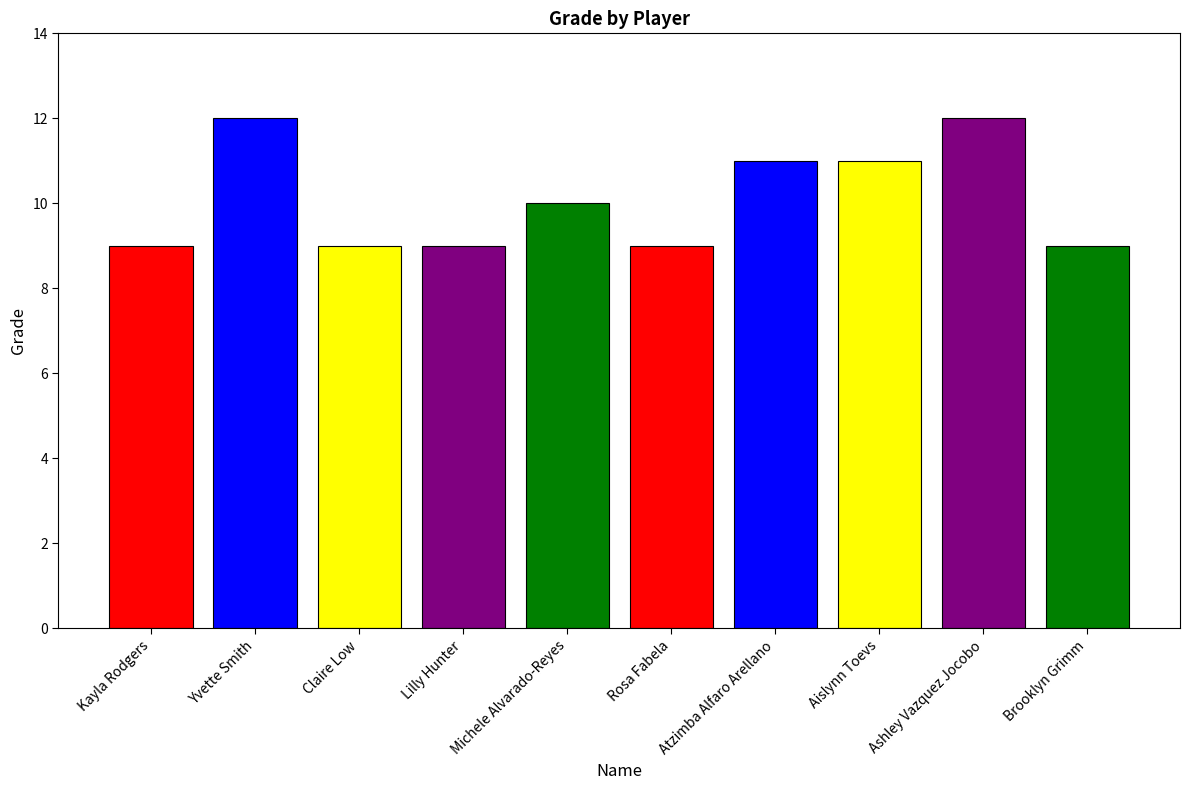

How many bars are there in total?

10